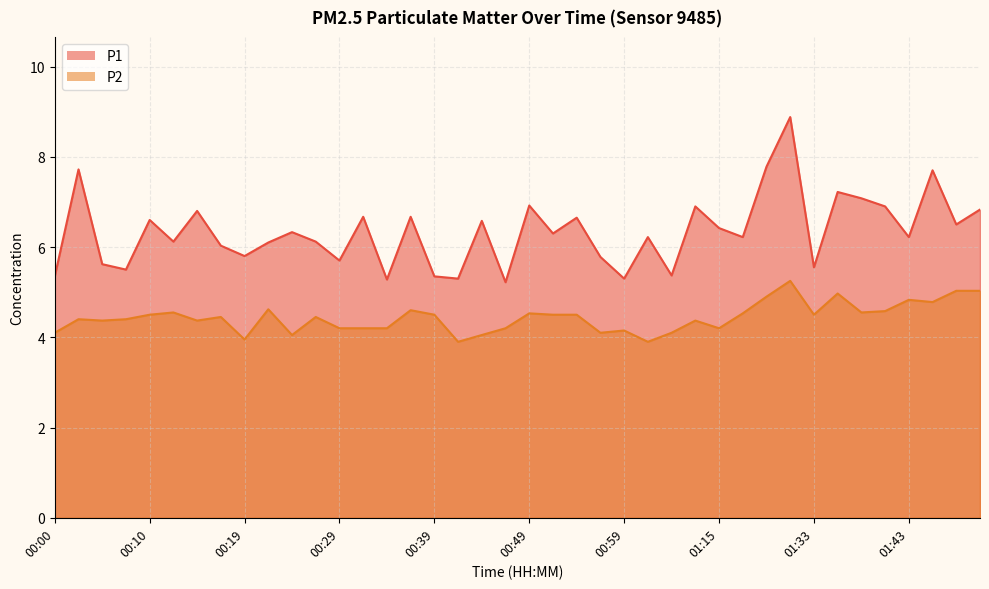

Count the number of data series in this chart.

2